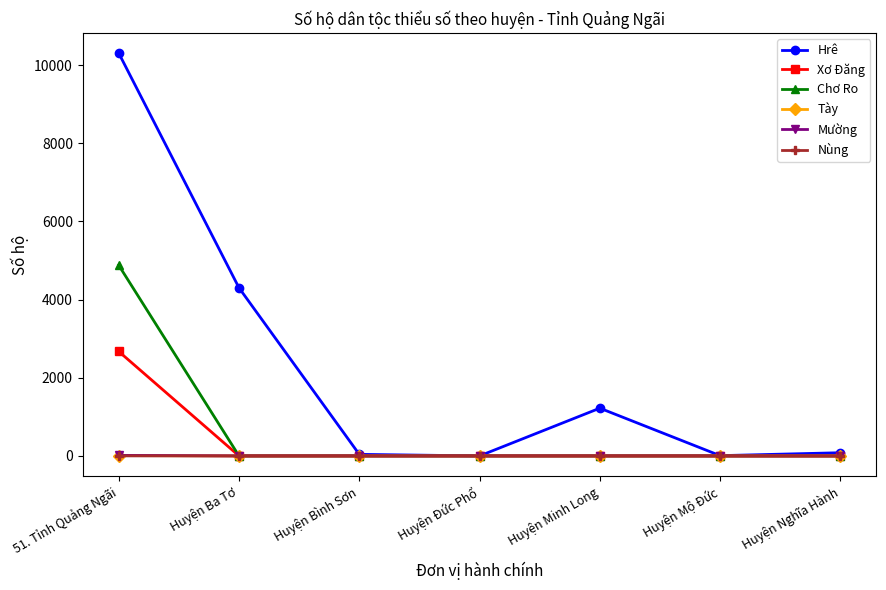

What is the label of the 3rd point from the right?

Huyện Minh Long